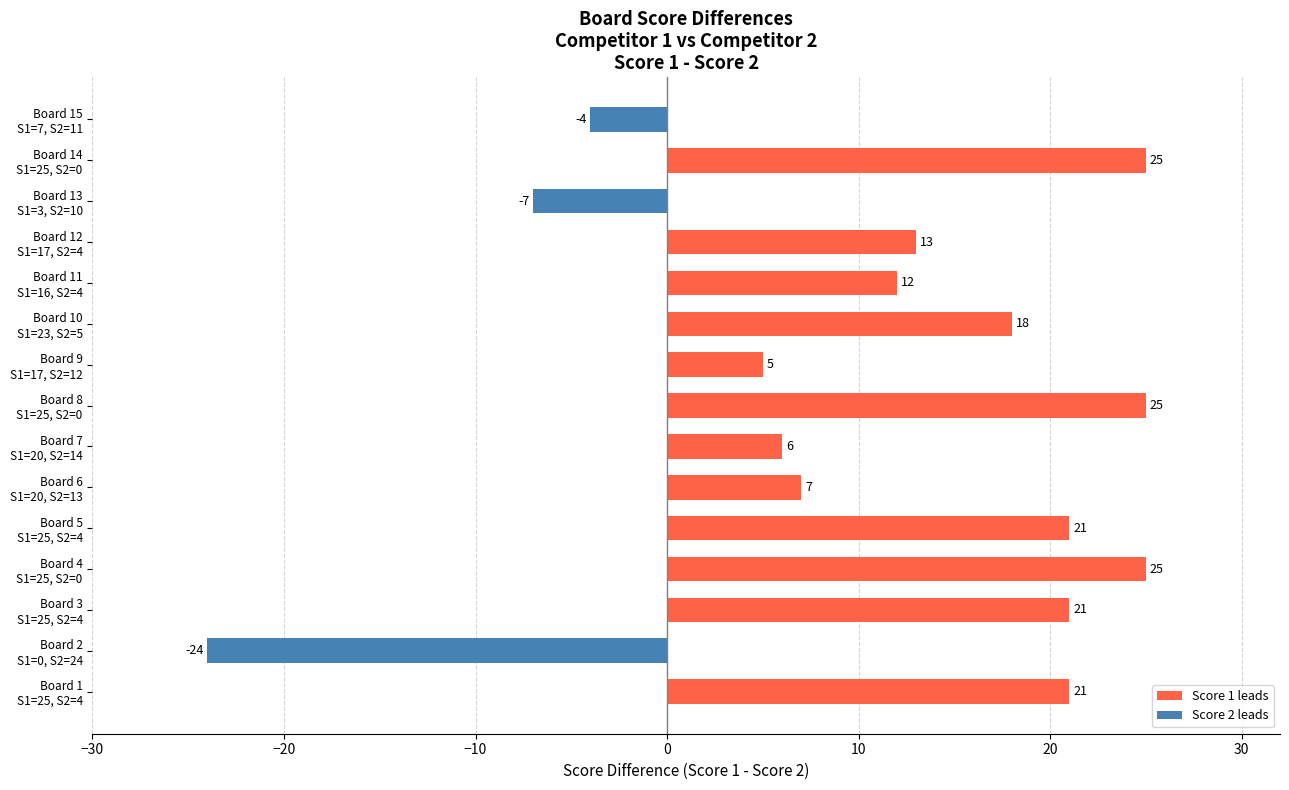

What is the average value?

11